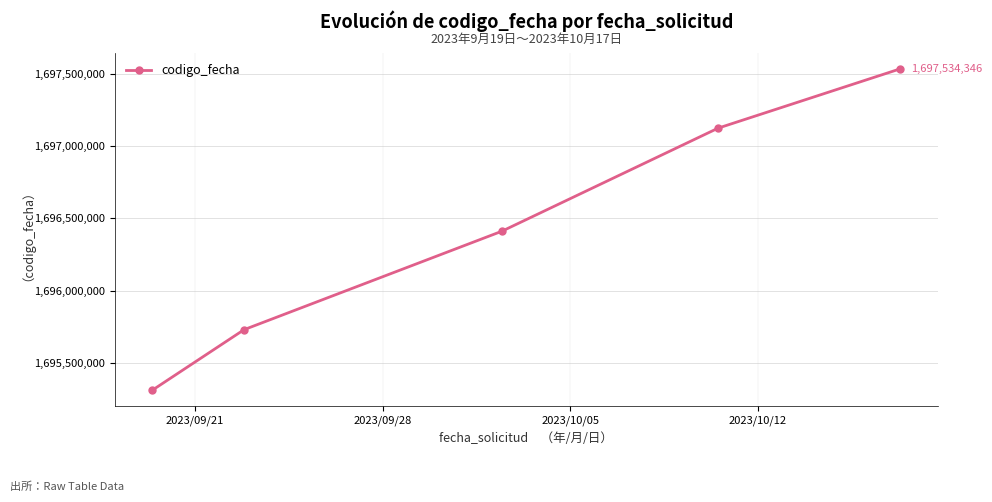

True or false: there are more than 0 points higher than both neighbors.

False